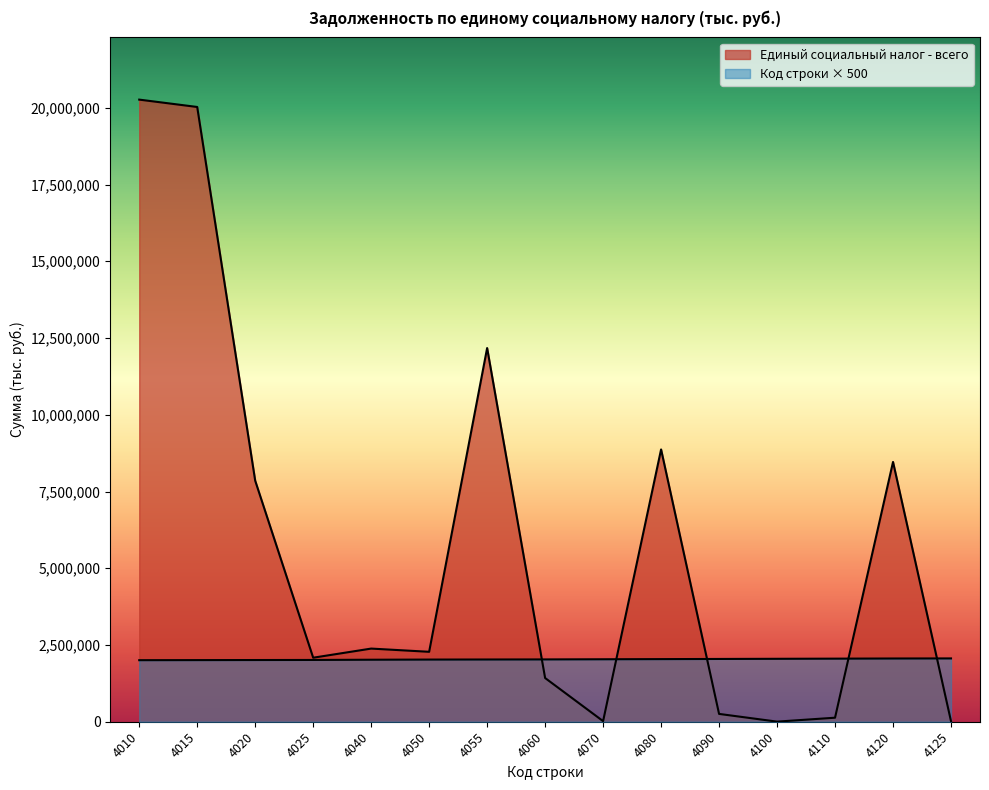

How many interior local peaks does the Единый социальный налог - всего series have?

4